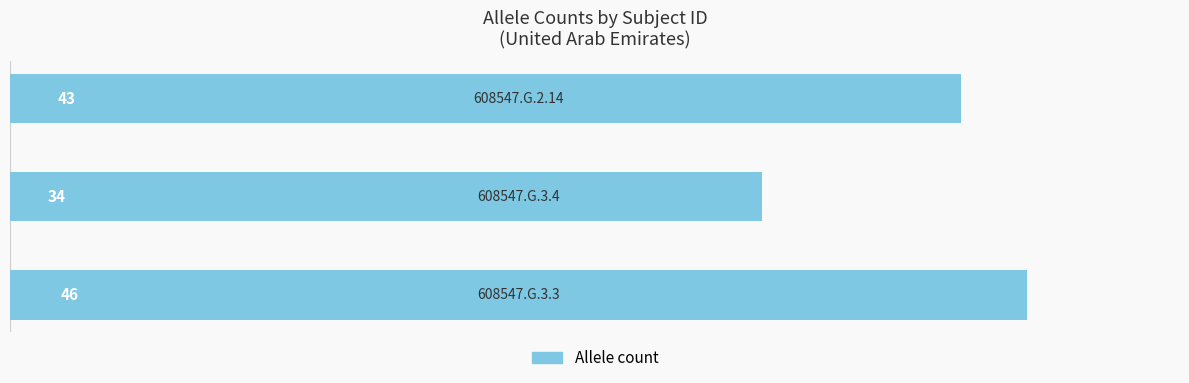

What is the minimum value shown in the chart?

34